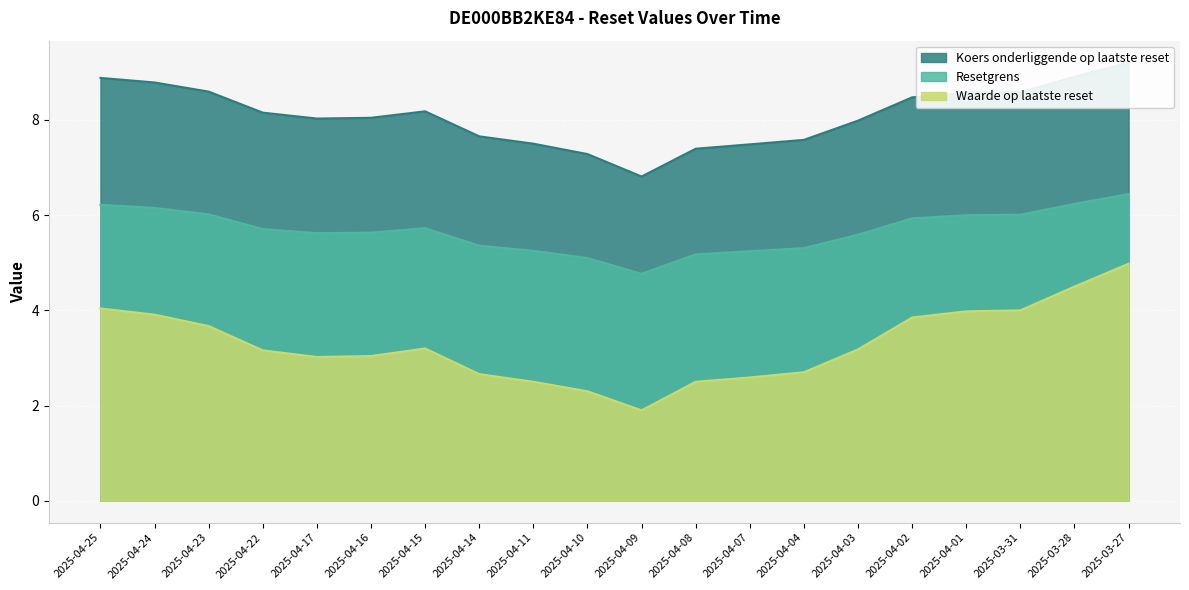

How many data points in Waarde op laatste reset are above 3?

13